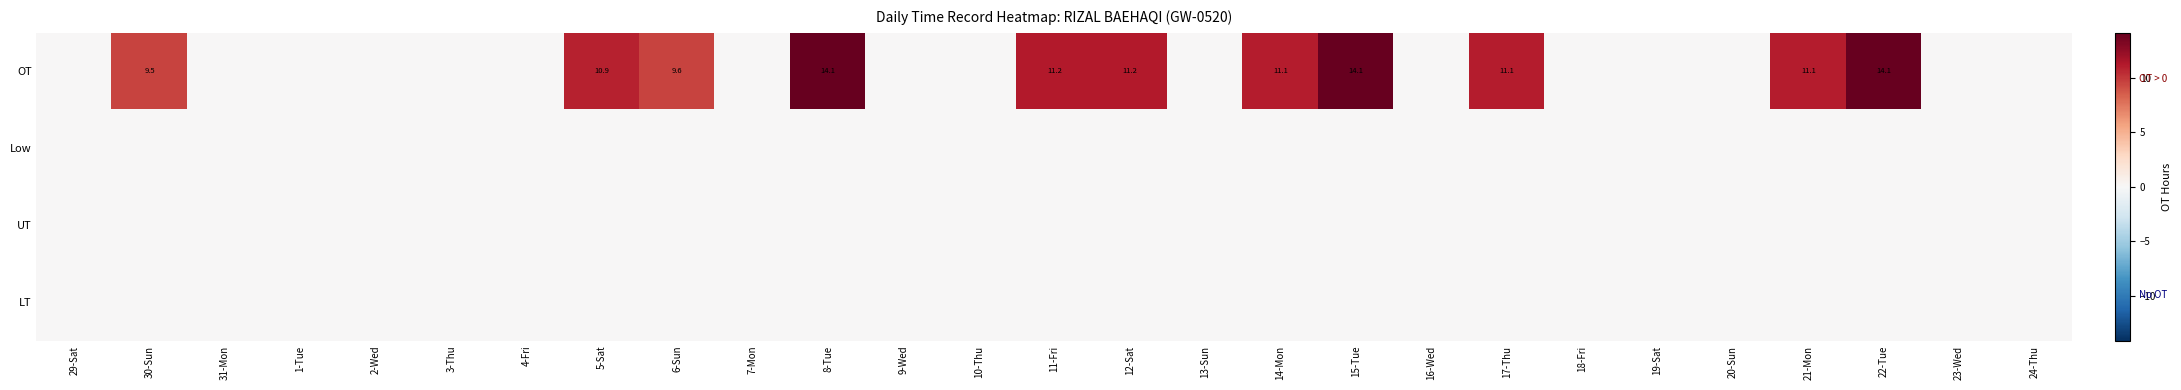

True or false: OT has a value of 9.6 at 6-Sun.

True